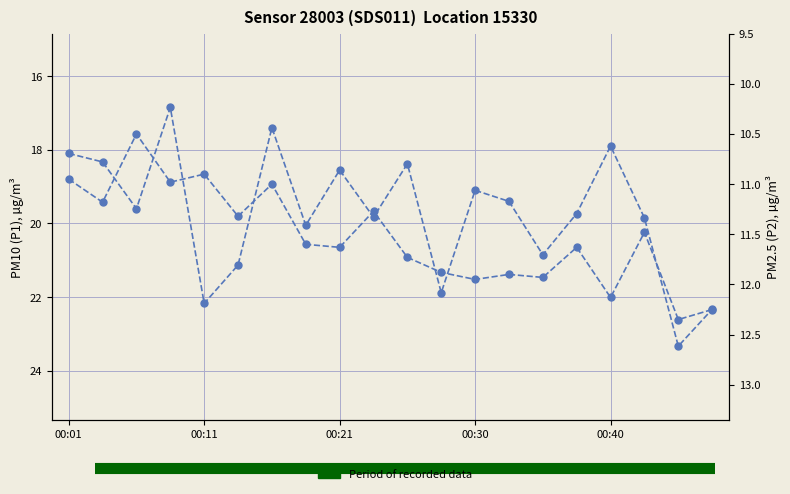

True or false: P2 and P1 cross at least once.

False